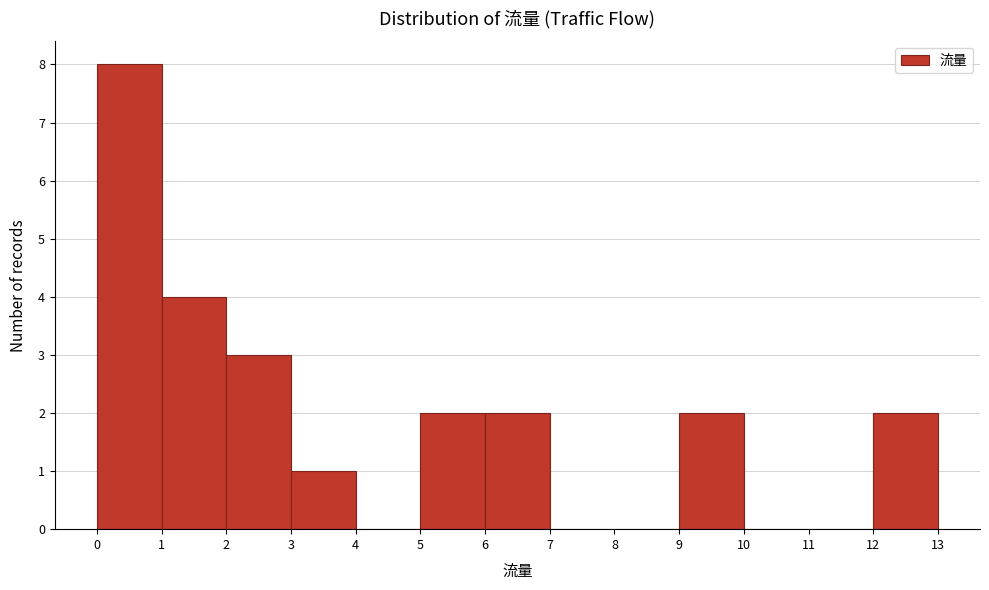

How tall is the bar that spans 2 to 3 on the x-axis? The values are not printed on the chart, so give them approximately, as read against the axis.

3